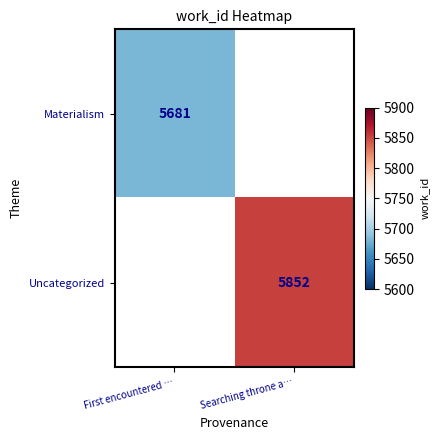

True or false: Materialism has a value of 5681 at First encountered ….

True